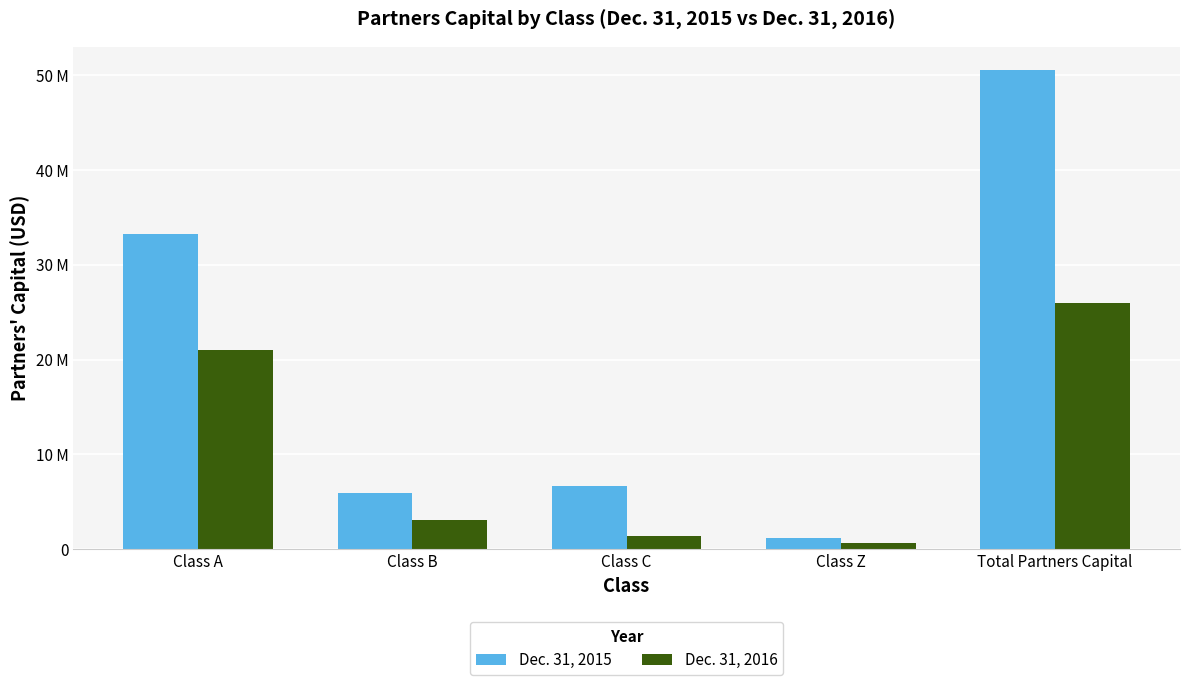

Which category has the lowest value in the Dec. 31, 2015 series?

Class Z